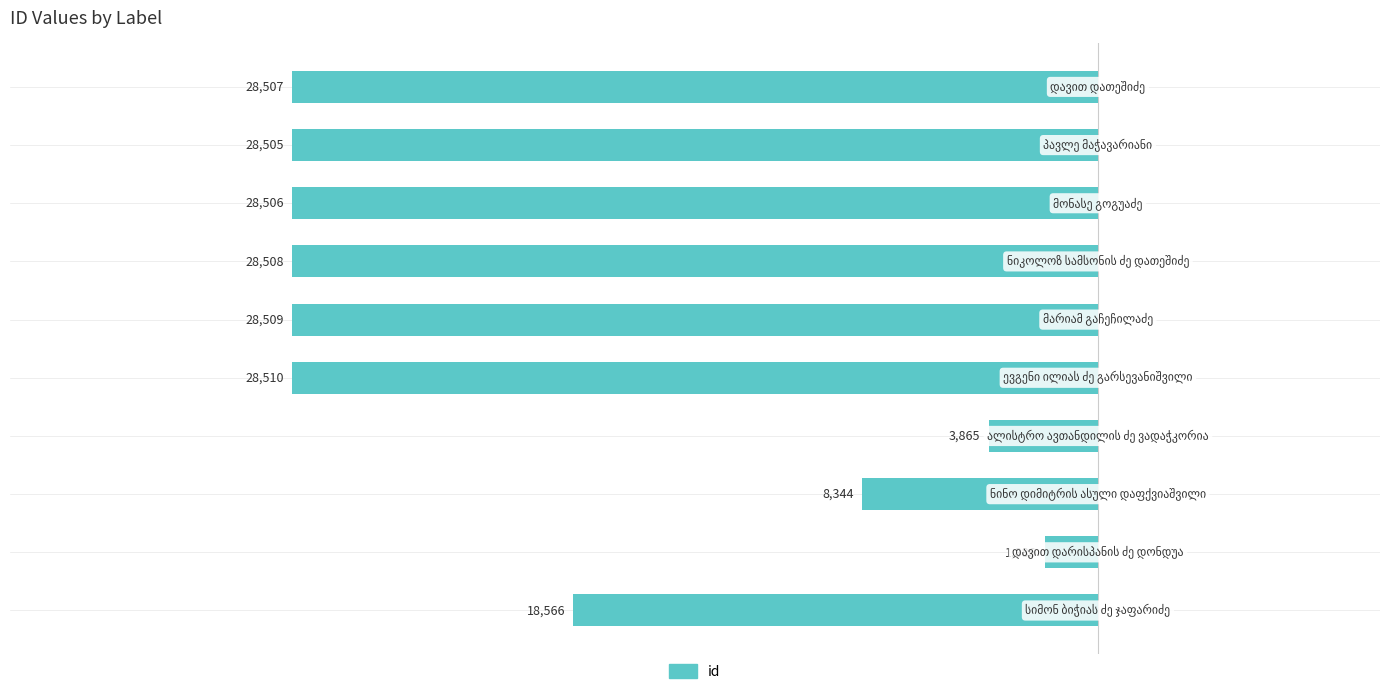

How many bars are there in total?

10